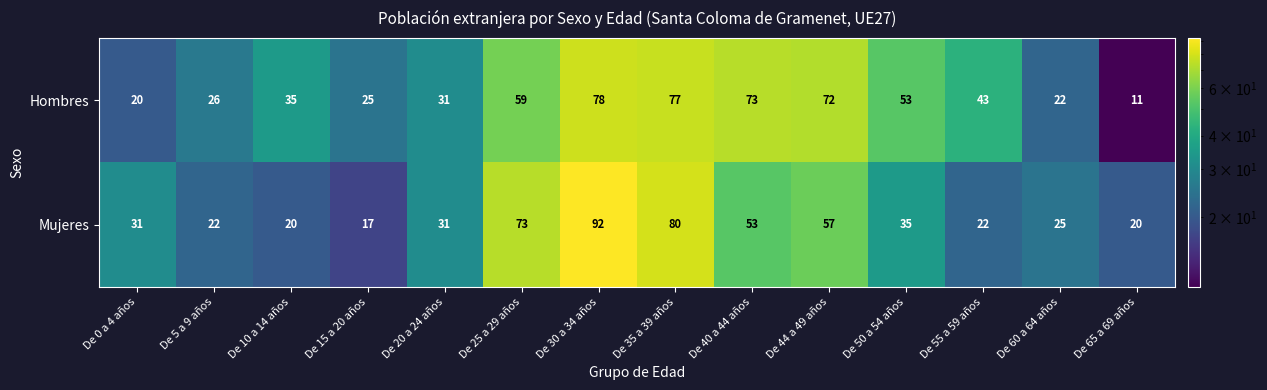

Which series has the widest spread of values?

Mujeres